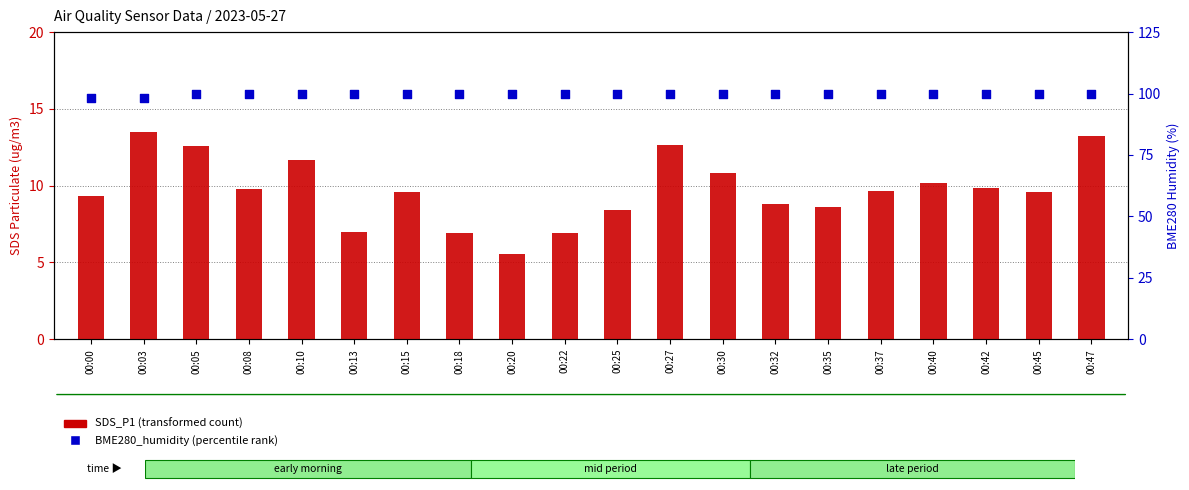

Which series has the largest total across all categories?

BME280_humidity